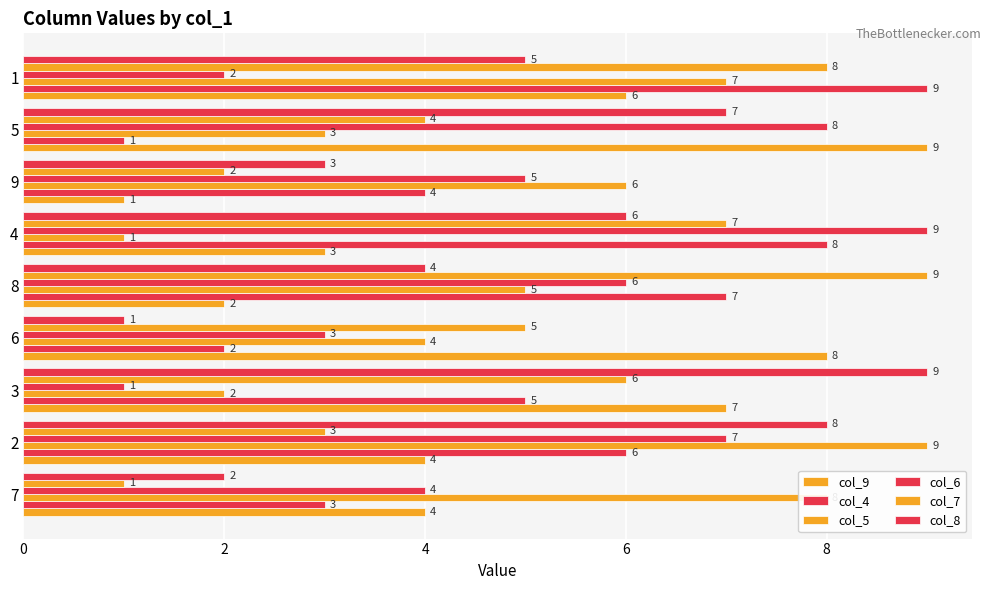

How many series are shown in this chart?

6